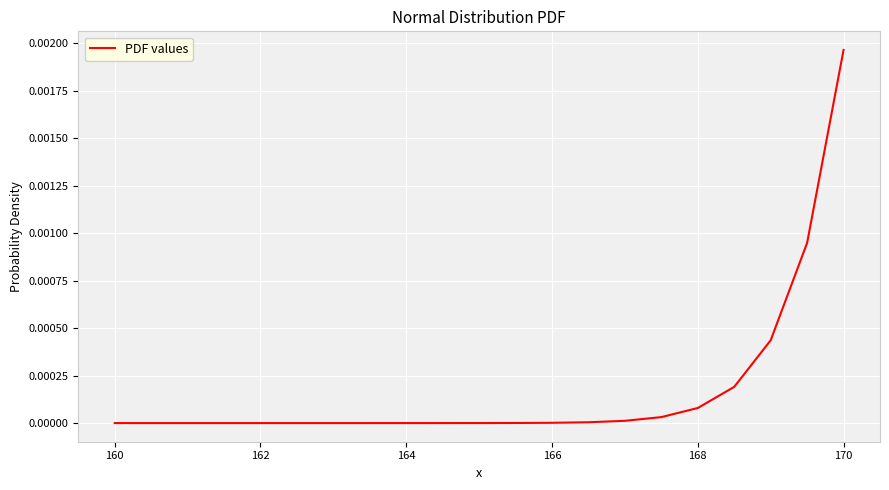

True or false: the data shows 0.0 at 164.

True